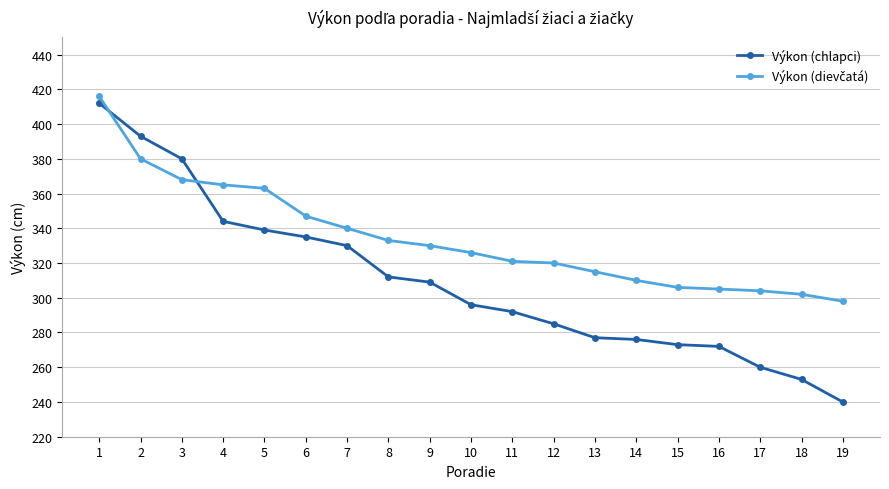

What is the minimum value shown in the chart?

240